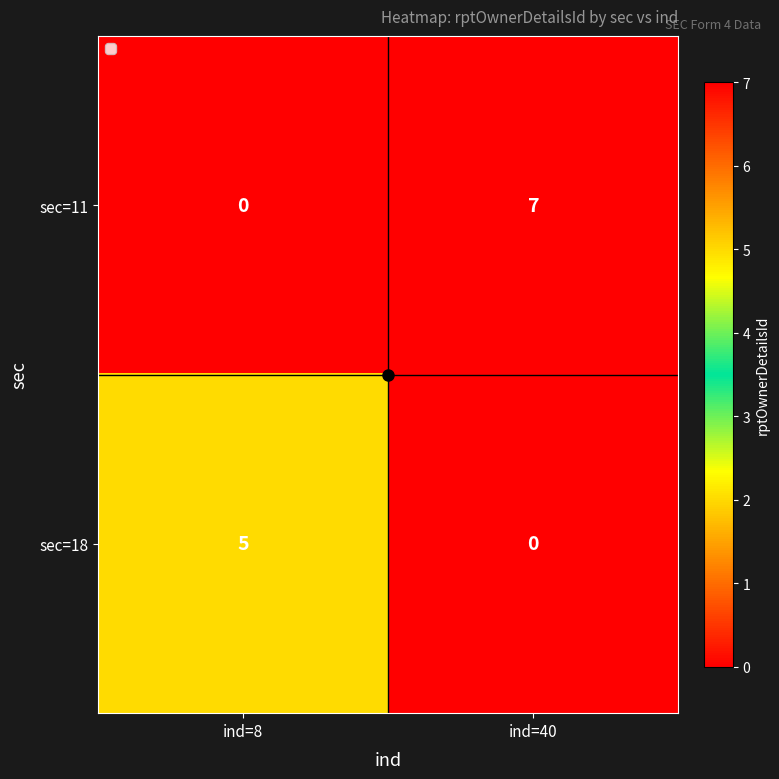

Where is sec=11 nearest to the value 3?

ind=8